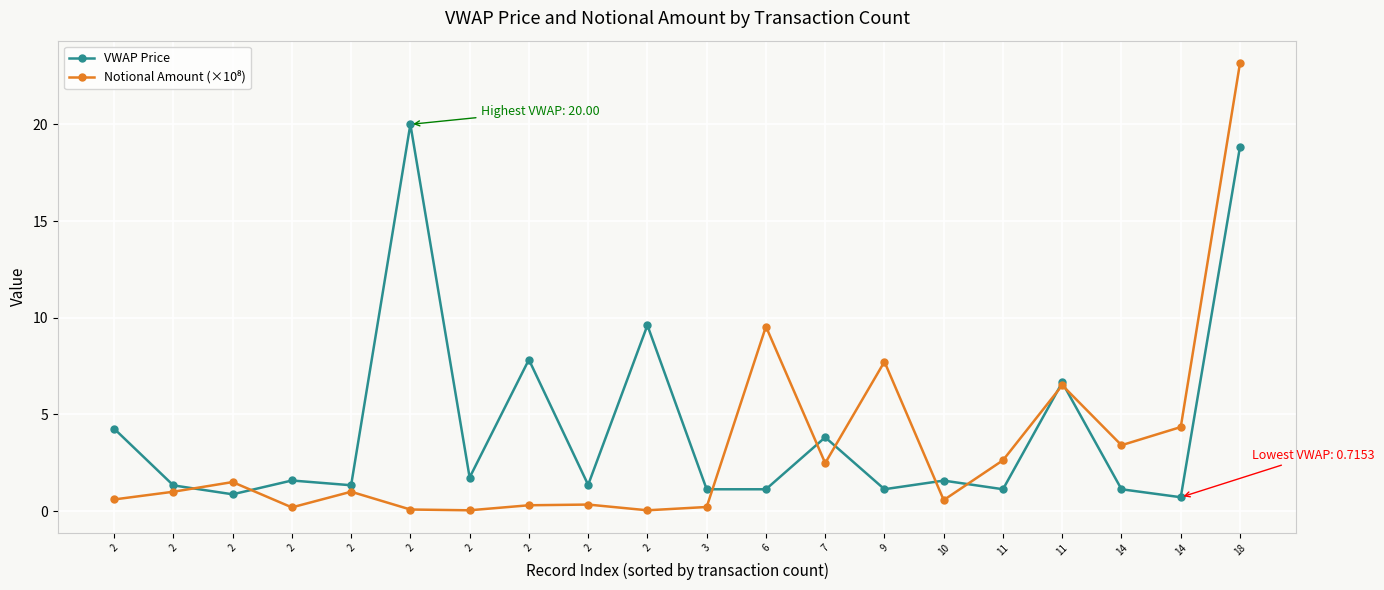

How many values in the VWAP Price series exceed 1?

18